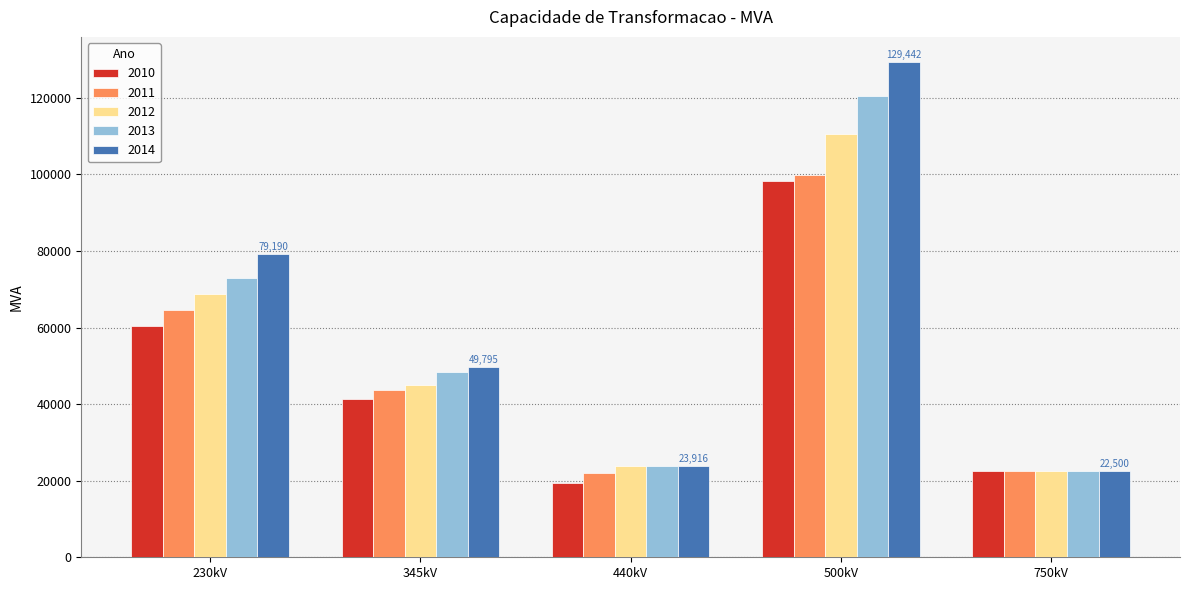

At how many categories does at least one series exceed 116790?

1